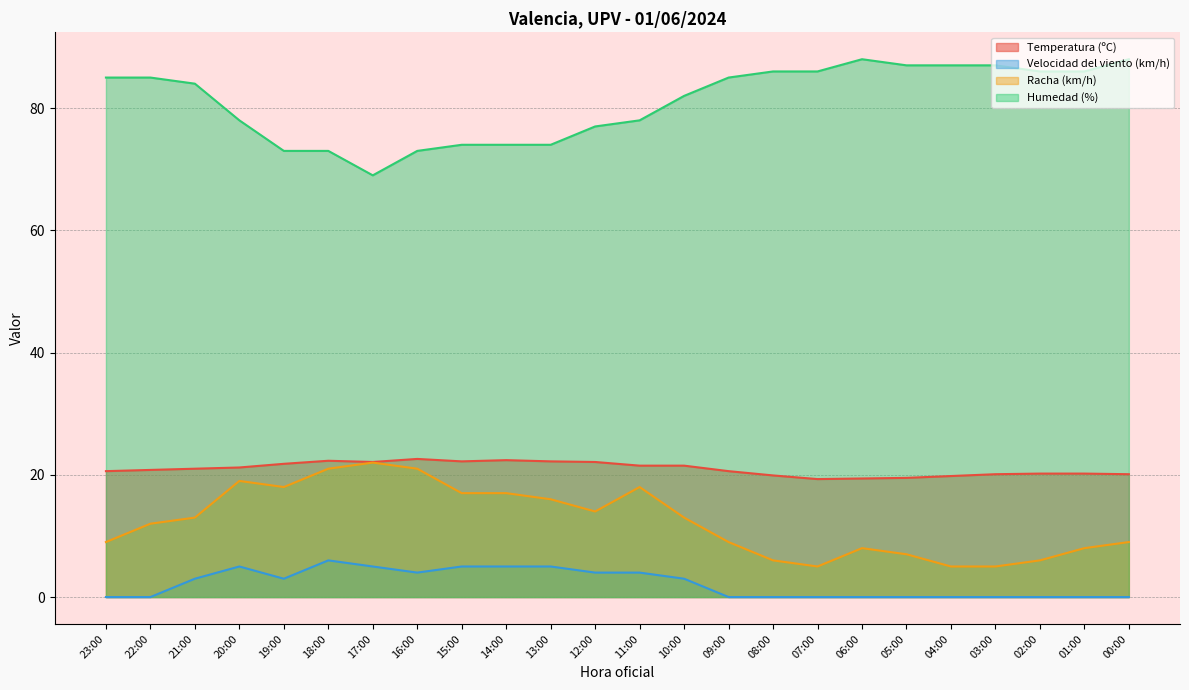

Rank the series by their maximum value, from highest to lowest.

Humedad (%), Temperatura (ºC), Racha (km/h), Velocidad del viento (km/h)